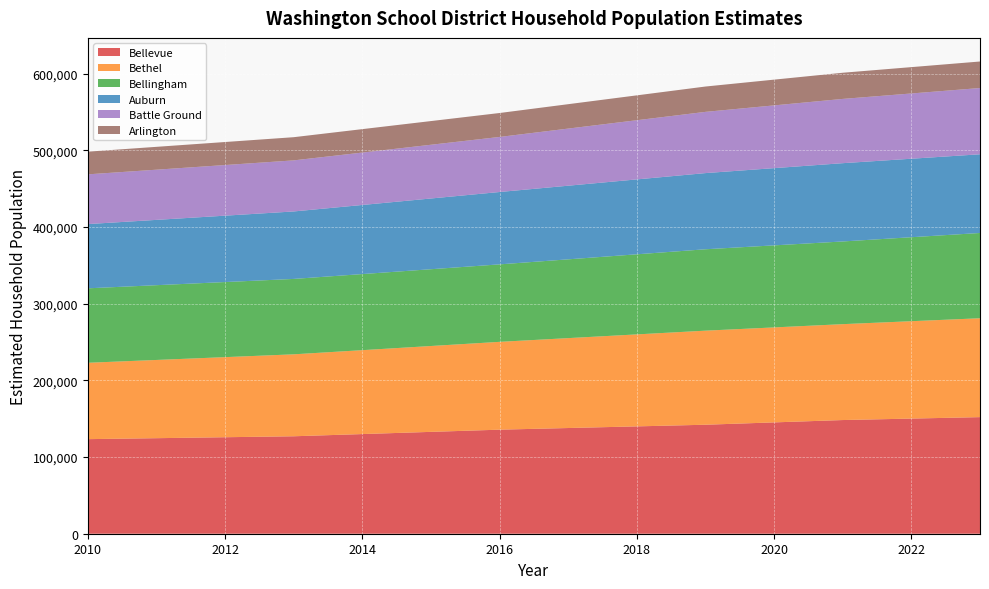

True or false: Estimated Household Population 2019 has a value of 632.7 at Almira.

False